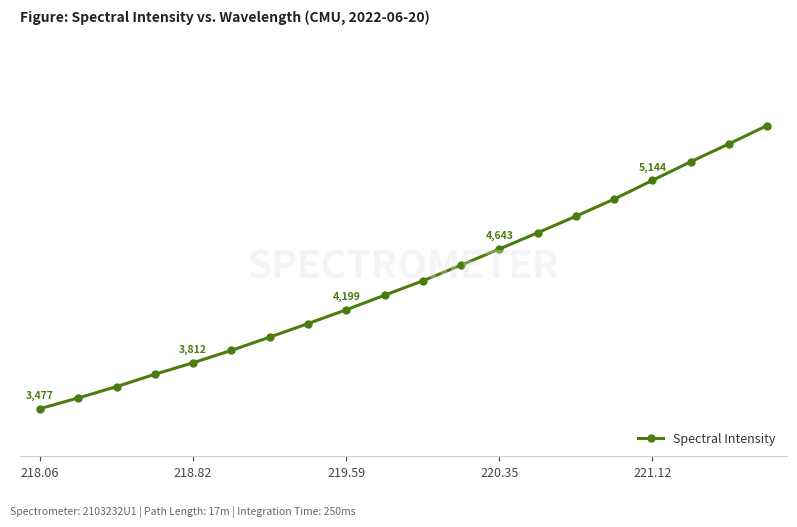

True or false: there are more than 0 points higher than both neighbors.

False